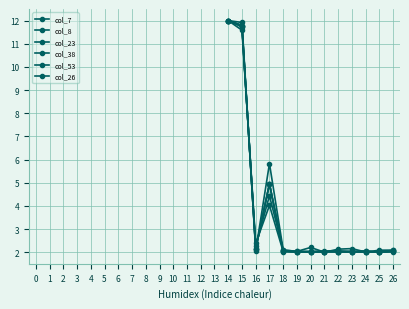

Rank the series by their maximum value, from lowest to highest.

col_7, col_8, col_23, col_38, col_53, col_26